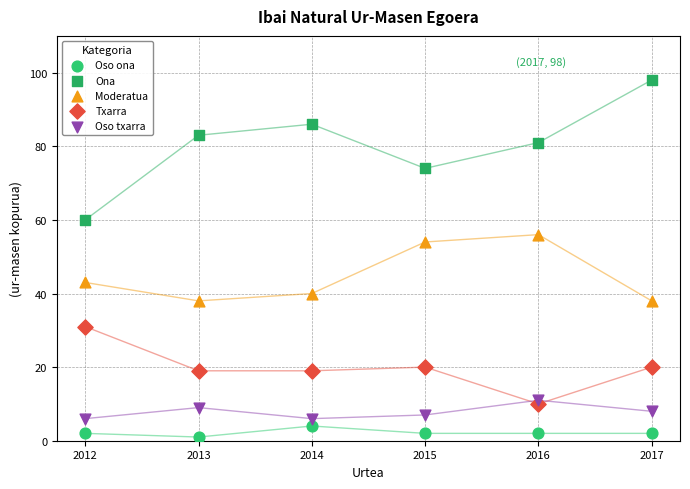

Which series reaches the minimum Y coordinate?

Oso ona